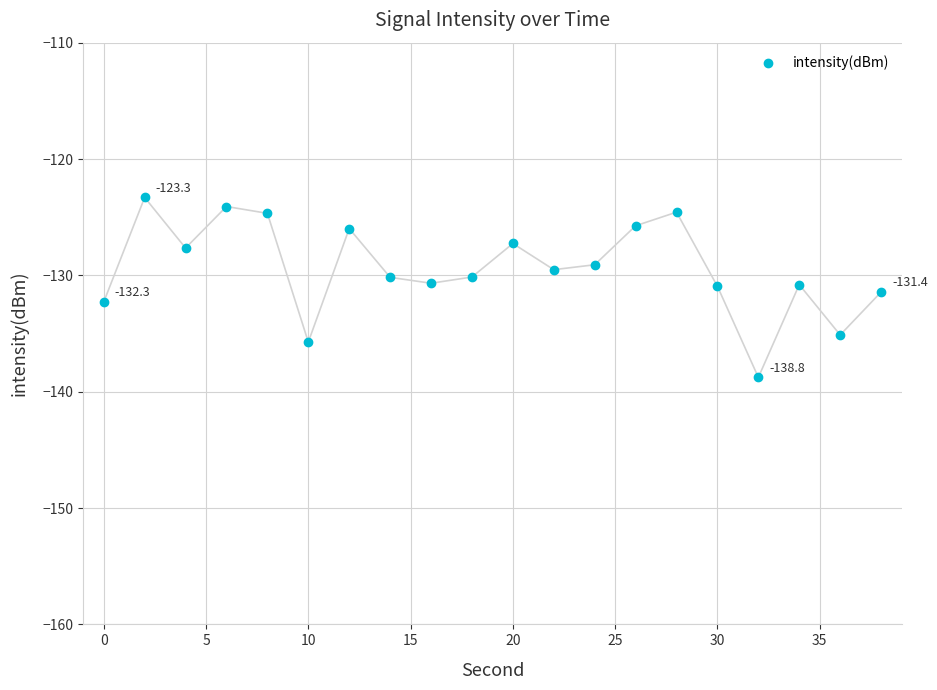

What is the range of Y values (max minus min)?

15.5